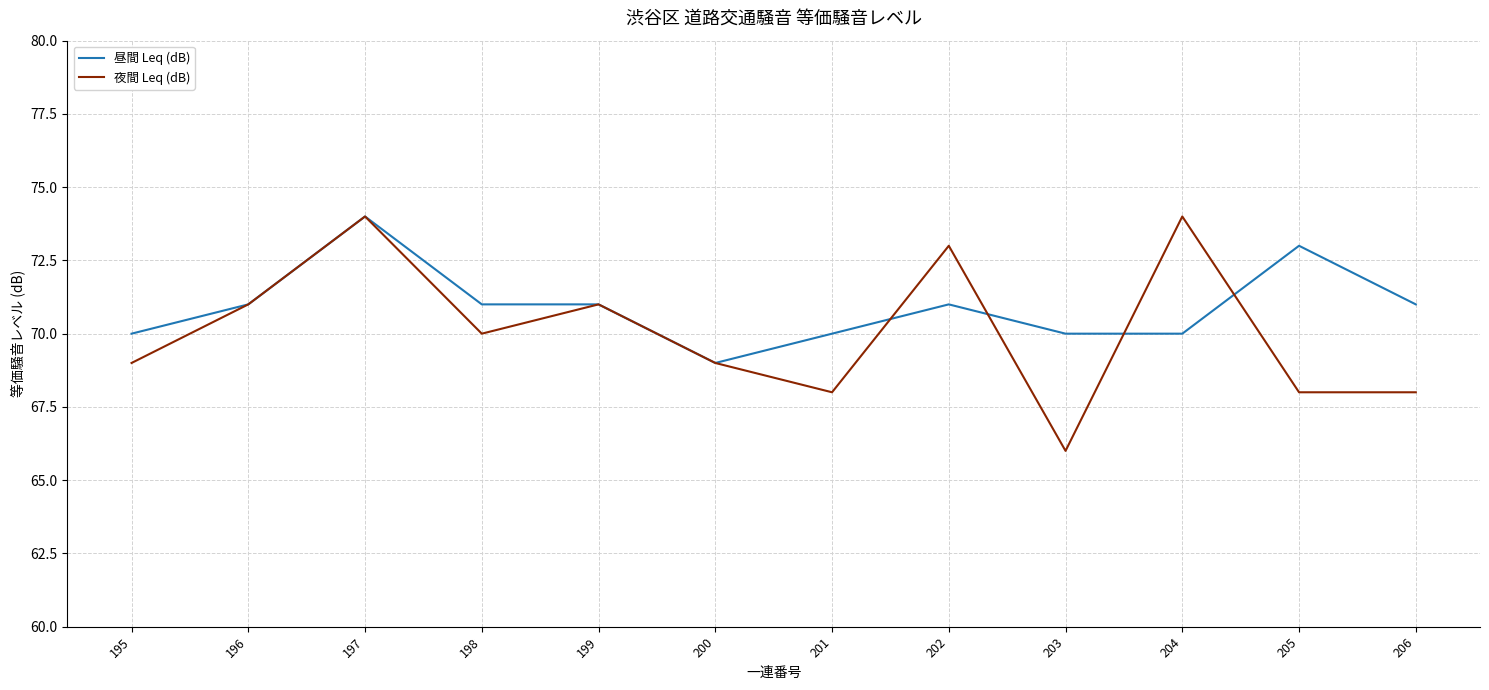

The 夜間 Leq (dB) series shows 124 at 204. True or false?

False